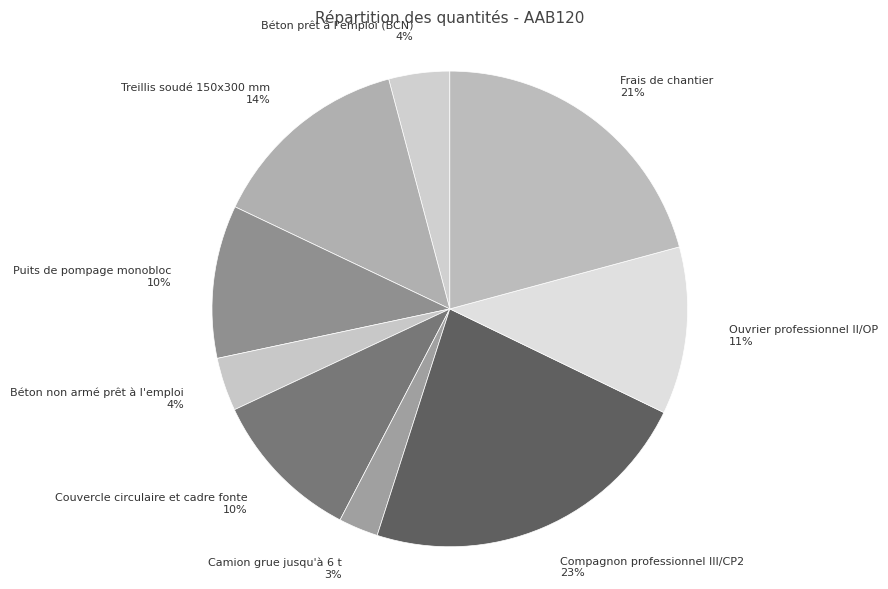

How many segments does this pie chart have?

9